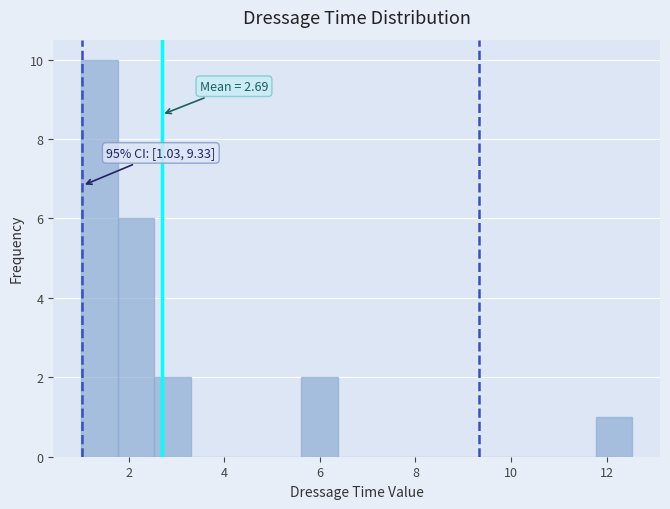

Read against the x-axis, roughly where is the centre of the tallest bar?

1.4